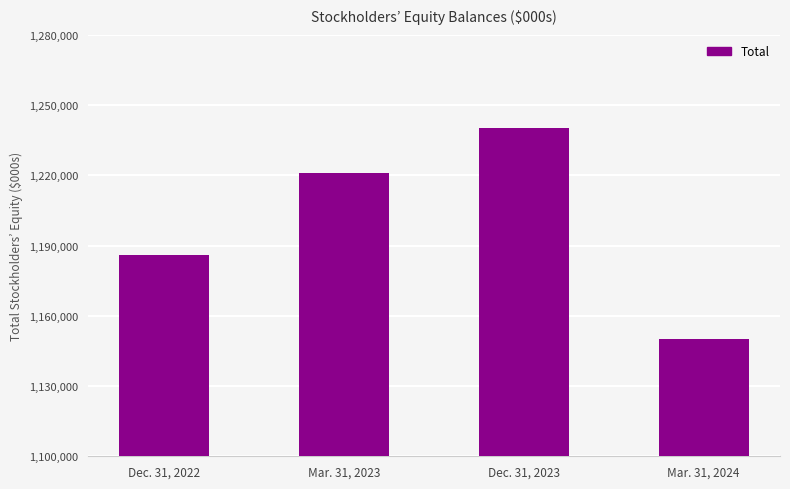

At which category does the chart reach its peak across all series?

Dec. 31, 2023